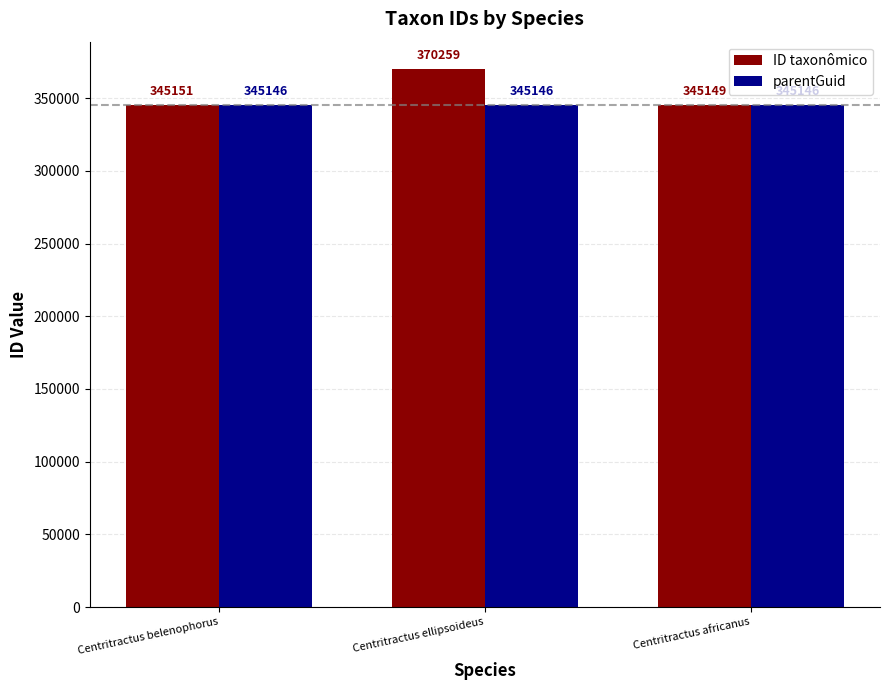

At which label does ID taxonômico reach its minimum?

Centritractus africanus